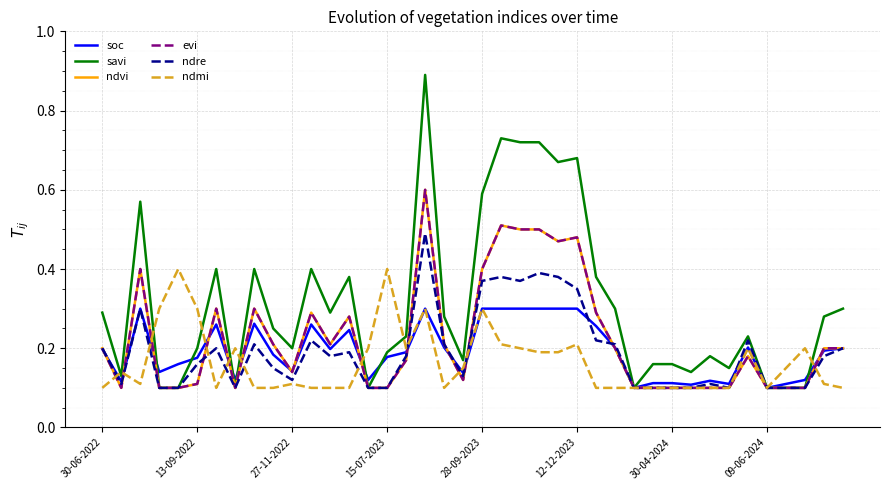

Where is the first local maximum for ndmi?

13-09-2022